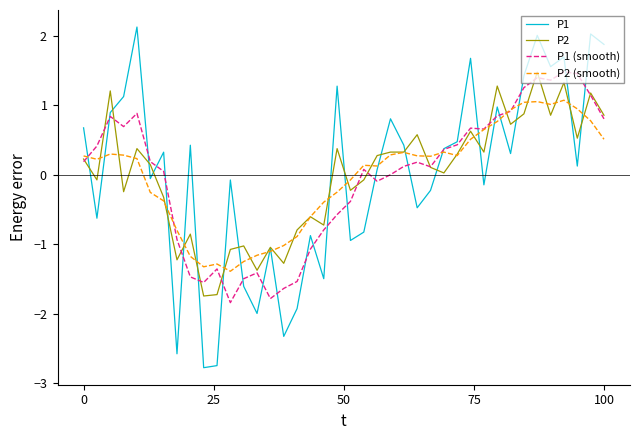

What are all the series names shown in the legend?

P1, P2, P1 (smooth), P2 (smooth)